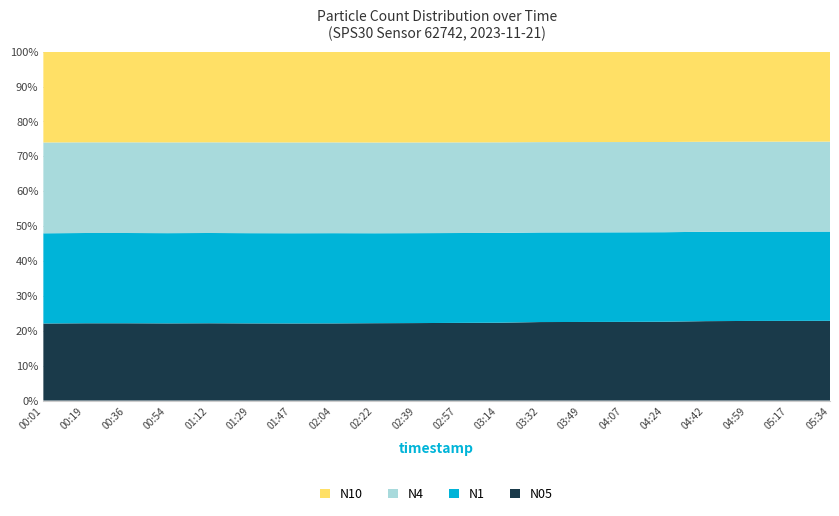

What is the minimum value for N05?

22.1